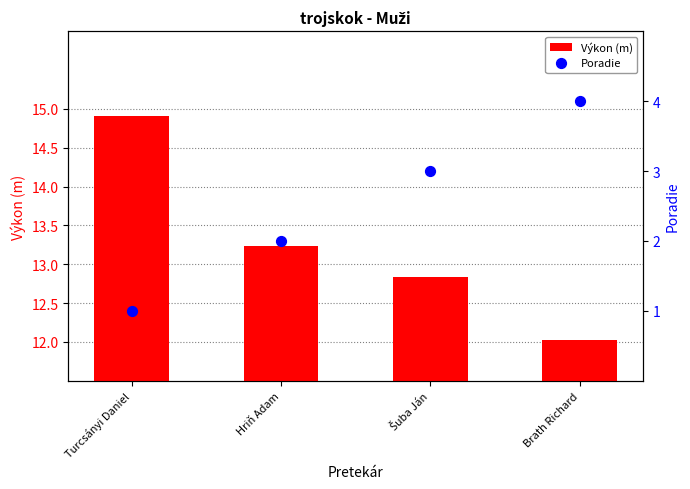

Which series contains the lowest Y value?

Výkon (m)